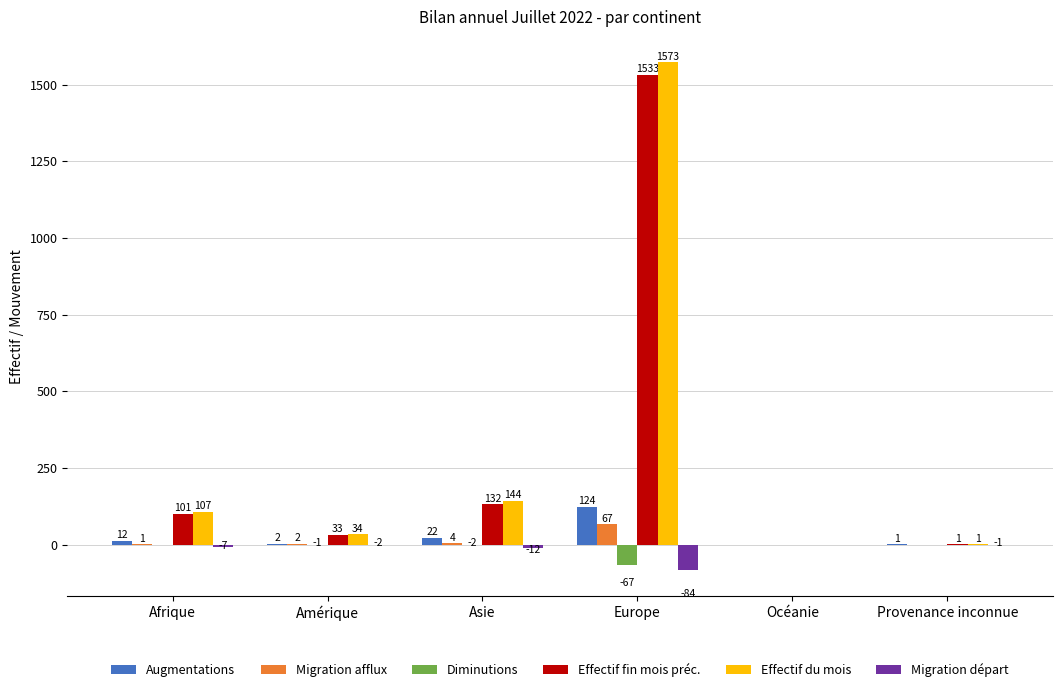

How many distinct data groups are displayed?

6